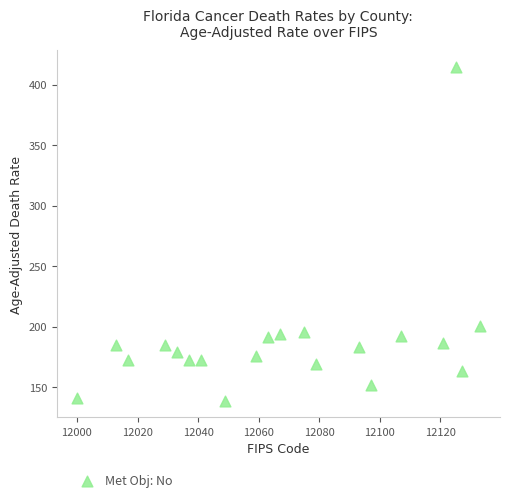

What is the range of X values (max minus min)?

133.0